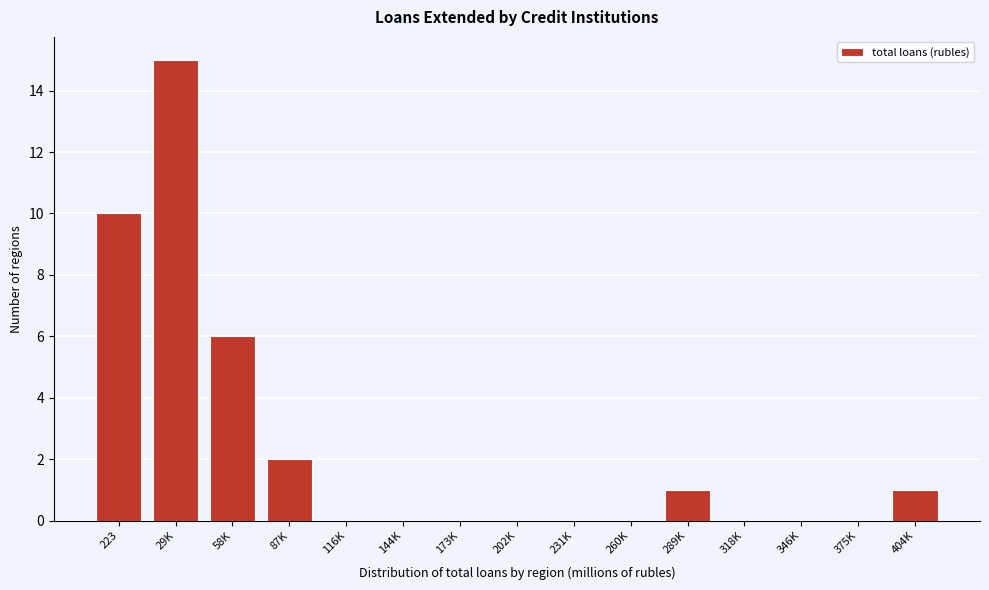

Reading left to right, extract all data points from this chart.

223=10	29K=15	58K=6	87K=2	116K=0	144K=0	173K=0	202K=0	231K=0	260K=0	289K=1	318K=0	346K=0	375K=0	404K=1